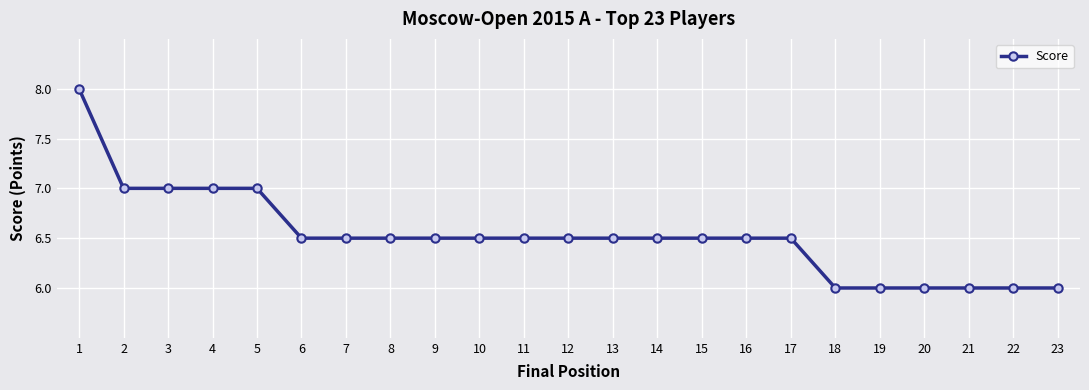

True or false: the data shows 8.6 at 20.

False